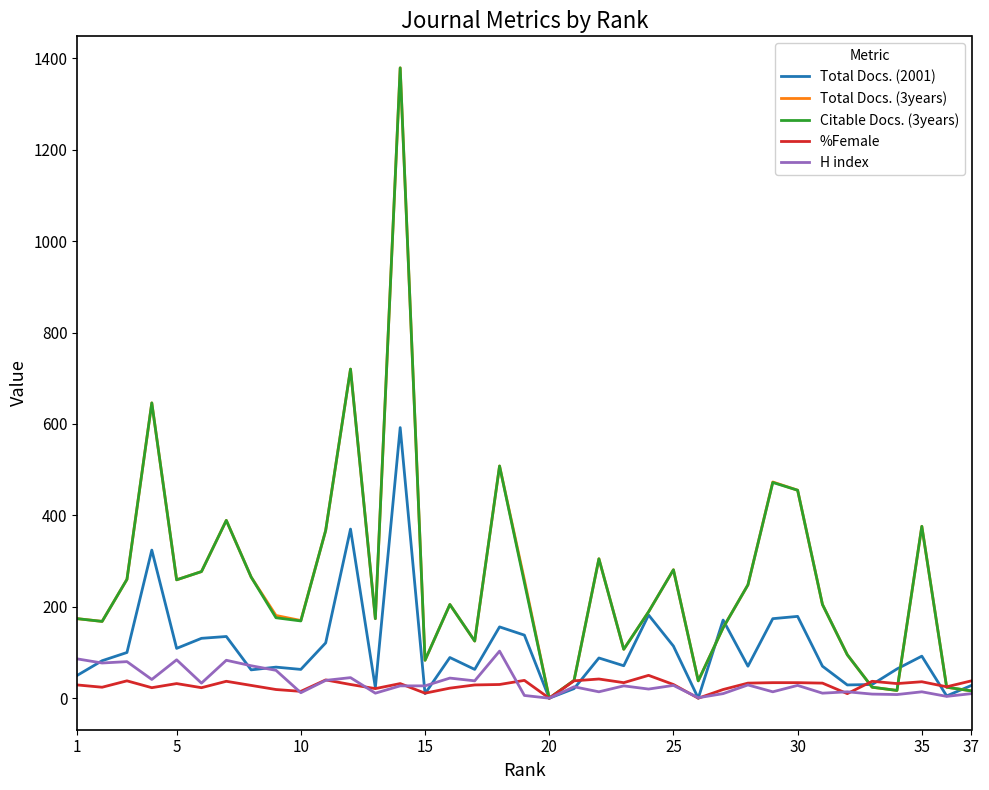

What is the difference between the second highest and minimum values in the Citable Docs. (3years) series?

720